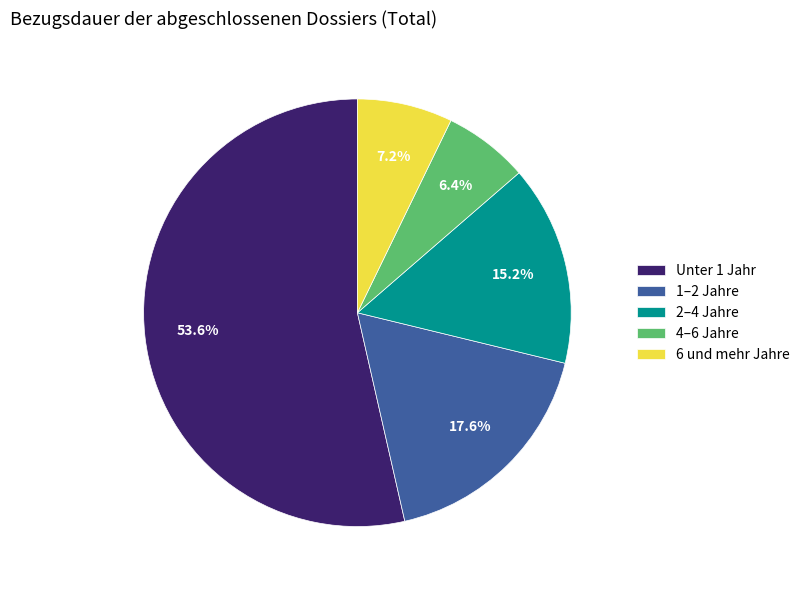

Which has a higher value, 1–2 Jahre or Unter 1 Jahr?

Unter 1 Jahr